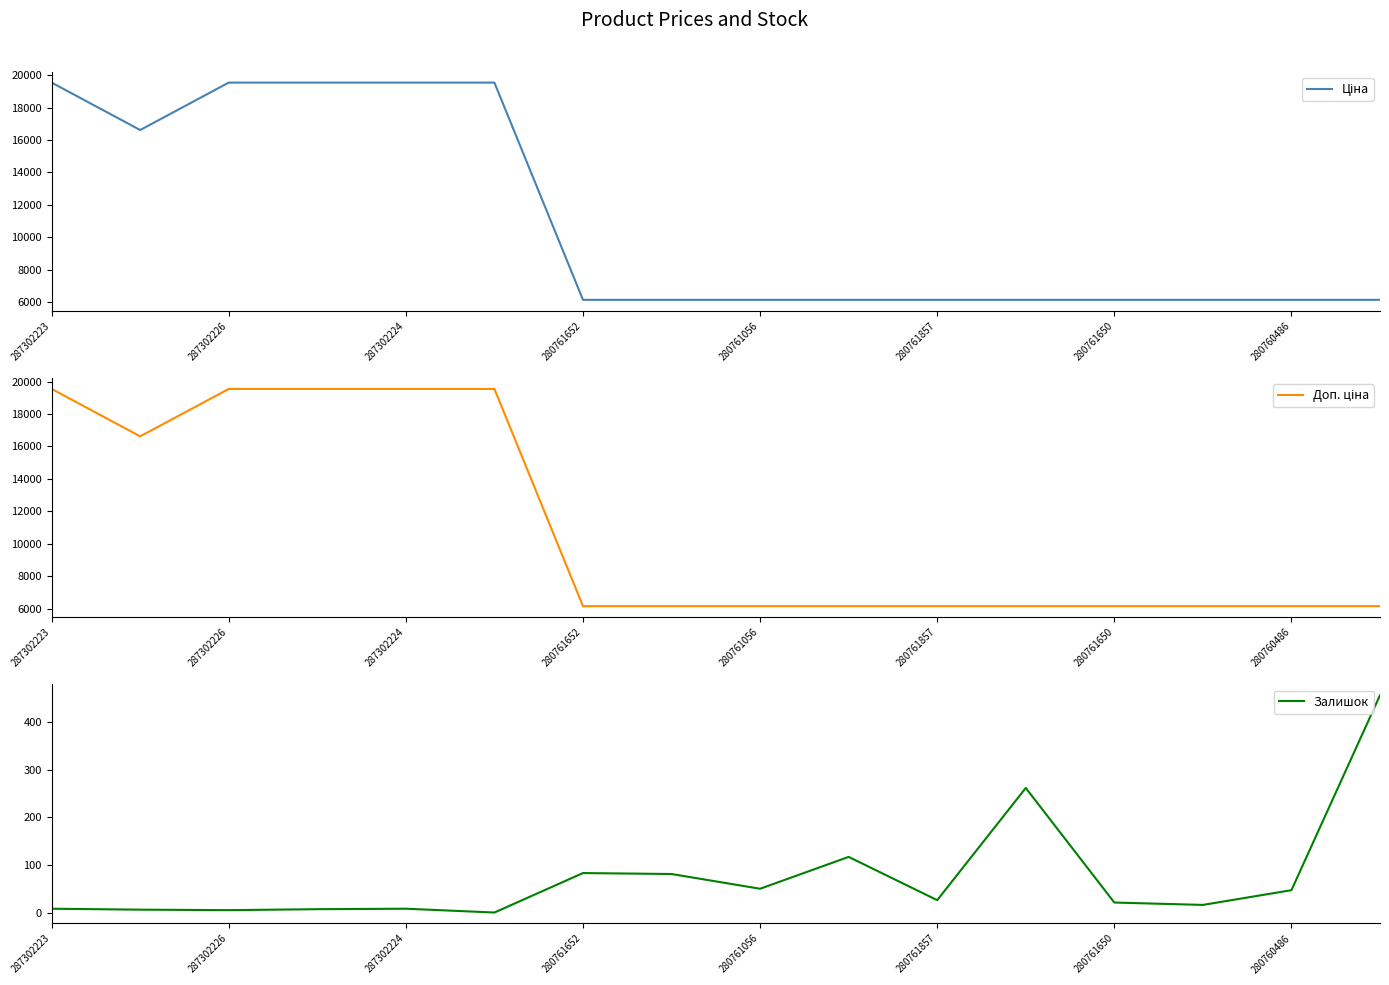

The value of Залишок at 280761857 is 26. True or false?

True